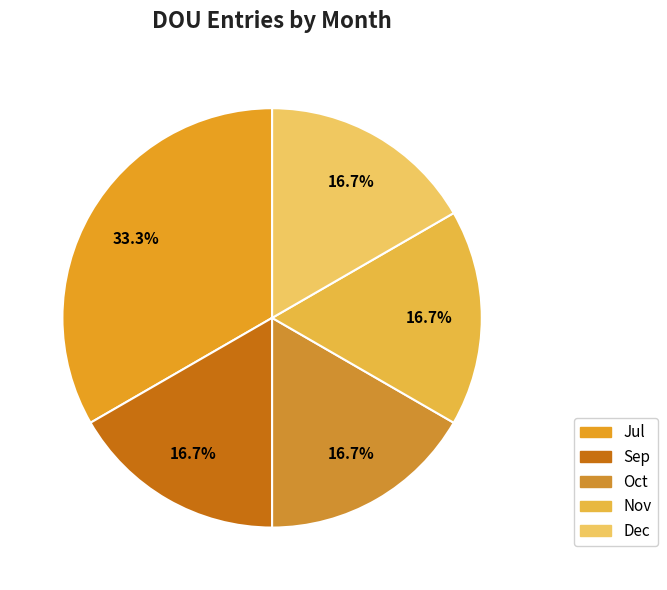

Combined, do Sep and Jul account for over 50%?

No